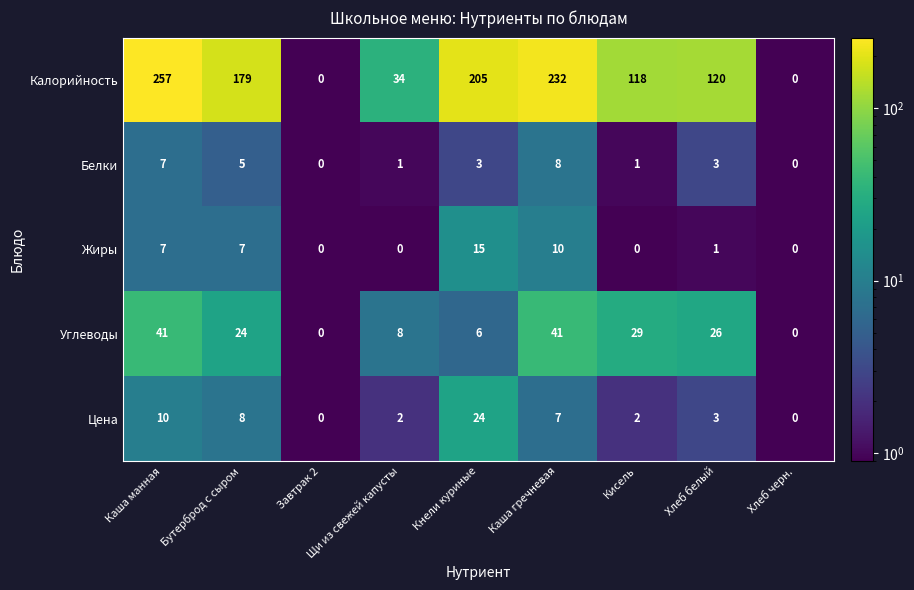

Rank the series by their maximum value, from highest to lowest.

Калорийность, Углеводы, Цена, Жиры, Белки